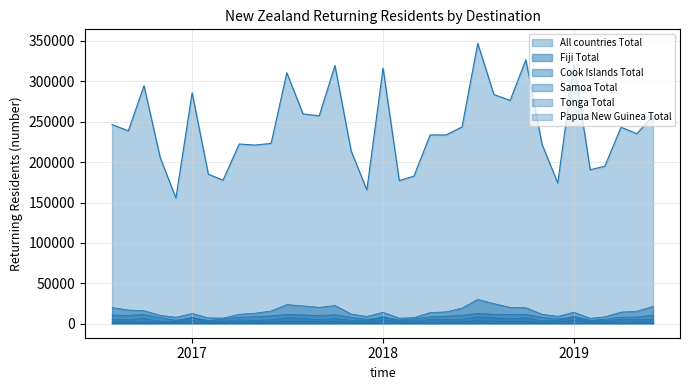

Reading right to left, list all the values displayed in this chart.

All countries Total: 257310	235169	243302	194989	190597	320945	174279	221845	326708	276460	283667	347063	243561	233595	233752	182692	177180	316419	165660	213948	319703	257376	259734	310683	223233	221152	222454	177767	185099	285876	155657	205551	294696	238762	246522
Fiji Total: 21362	15446	14382	8569	6608	14251	9112	11690	19787	20185	24910	30110	19343	14608	13883	7561	6930	14104	8987	11991	22546	20262	22088	23709	15704	13022	11705	6966	7249	12666	8005	10424	16022	16966	20037
Papua New Guinea Total: 332	361	345	381	344	308	428	417	322	381	580	682	502	660	402	582	380	363	542	300	560	460	220	381	363	500	340	401	482	261	502	421	461	421	420
Cook Islands Total: 10677	8214	8056	5597	4005	7158	5998	7867	11524	11581	11745	12867	10384	9263	8463	5982	4783	7903	5283	7947	11127	10061	10807	11545	9721	8661	7986	5780	4068	7203	4305	7645	11400	10362	10643
Samoa Total: 5109	4815	5328	3635	3903	9329	3938	3688	7271	5930	7225	8350	5450	4988	5110	3687	3372	8652	3592	4253	6207	5066	6430	7385	4790	4194	4706	2990	3552	7590	2991	3110	6385	4862	5349
Tonga Total: 2037	2097	1643	1345	1690	4319	1891	1767	2628	2264	3123	4063	2205	2003	1524	1183	1927	4727	1732	1842	2700	2522	2762	3225	2029	2185	1662	1283	1526	3746	2089	1526	1886	2023	2205